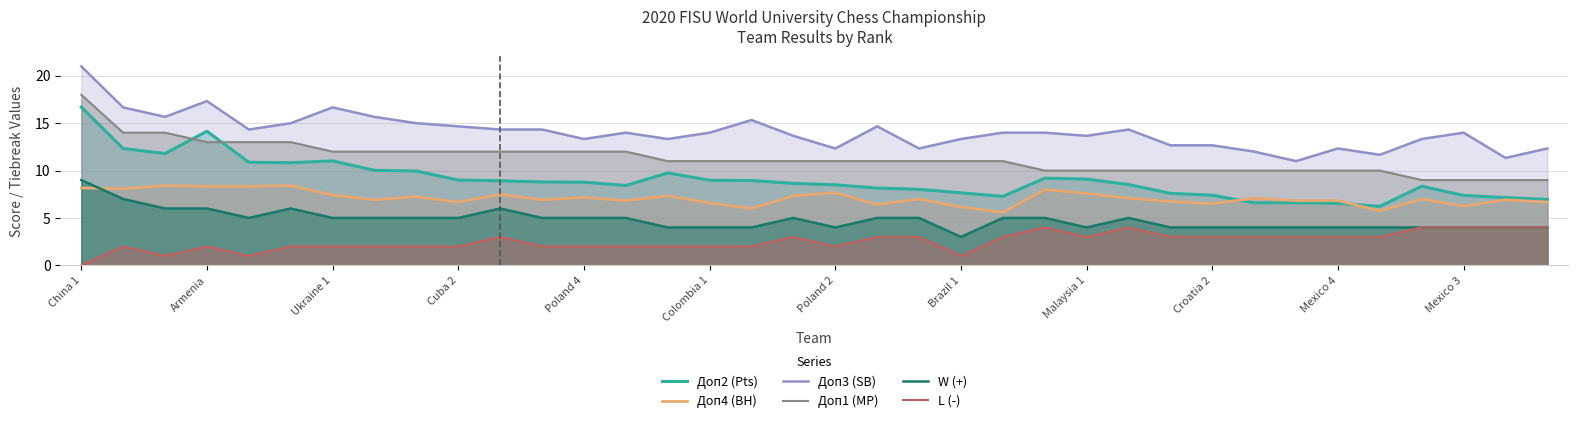

What is the greatest value displayed?

21.0